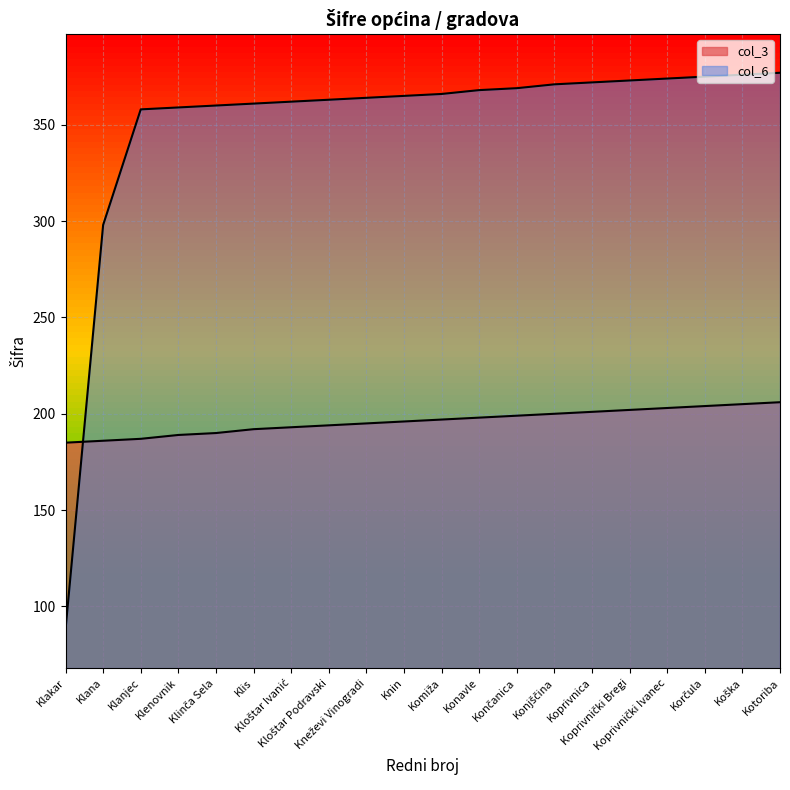

What is the value of the col_6 point at the 2nd from the left?

298